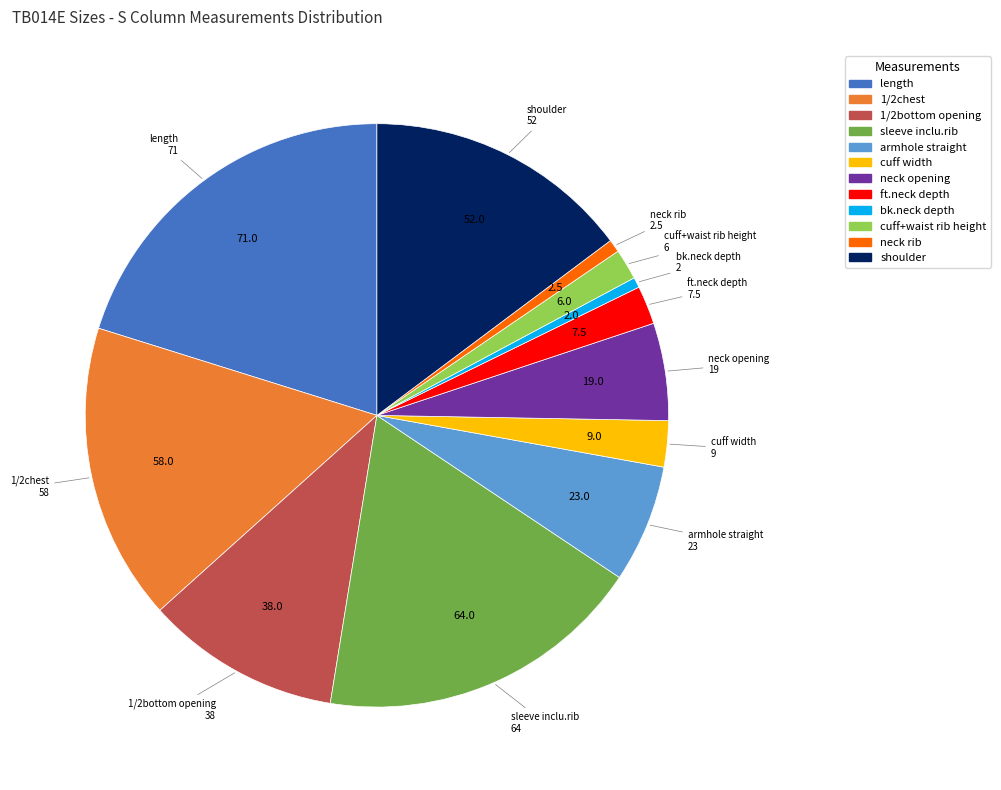

True or false: ft.neck depth accounts for 2% of the total.

True